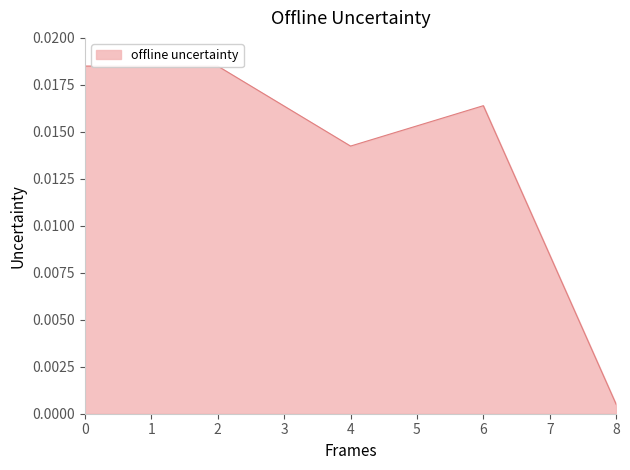

Does the chart display data point markers on the line(s)?

No